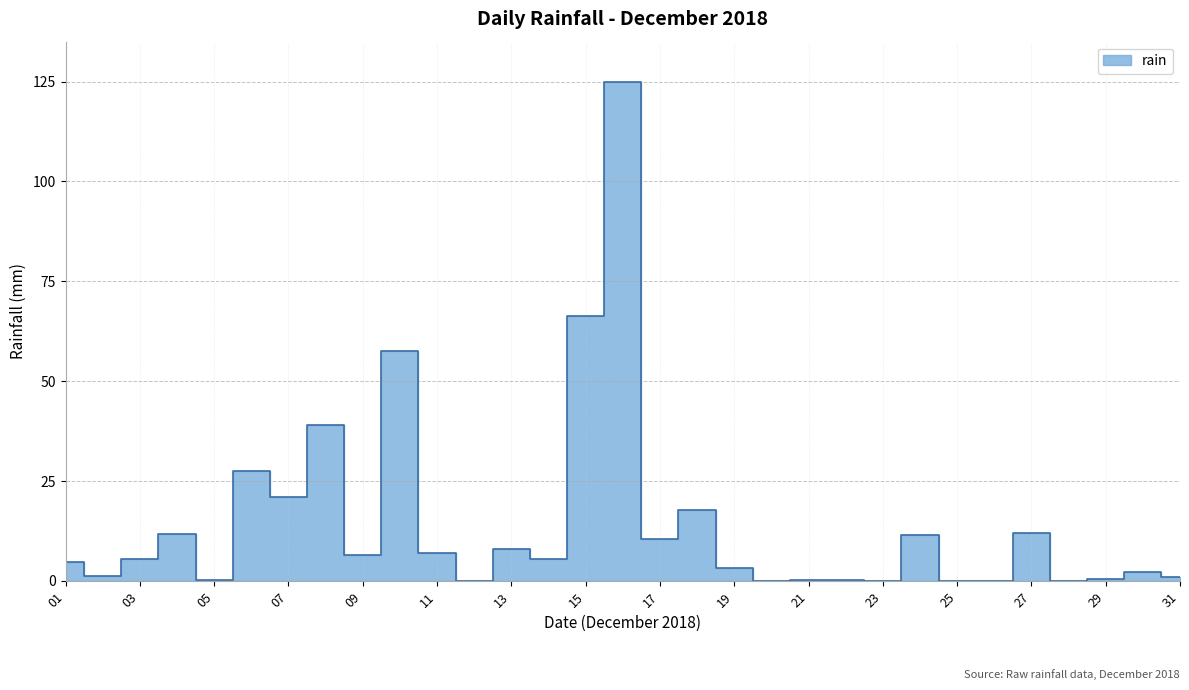

The chart shows a value of 1.0 at 2018-12-30. True or false?

False